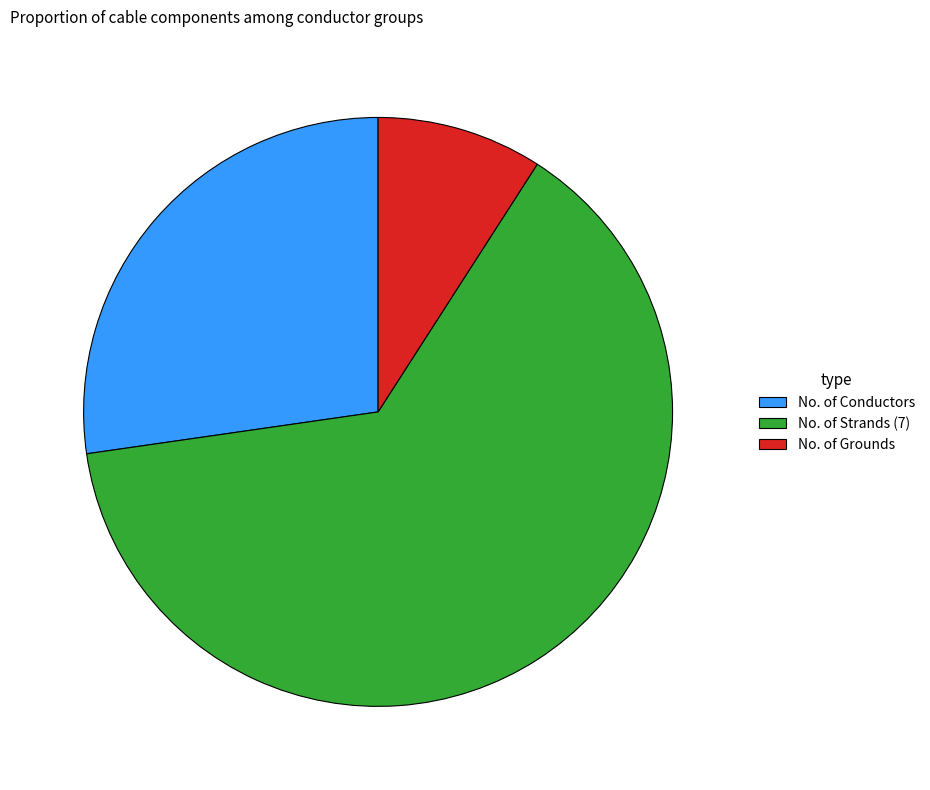

Between No. of Strands (7) and No. of Conductors, which is larger?

No. of Strands (7)